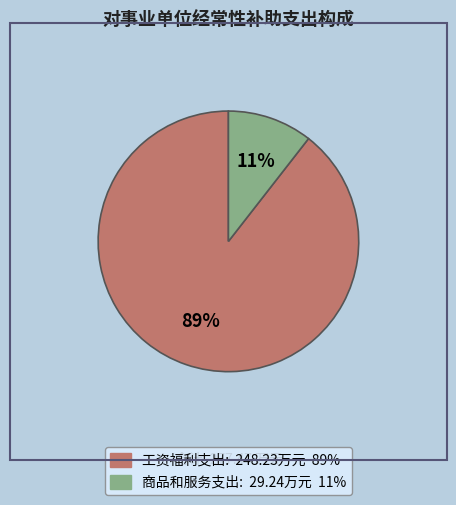

Is there a majority slice in this chart?

Yes